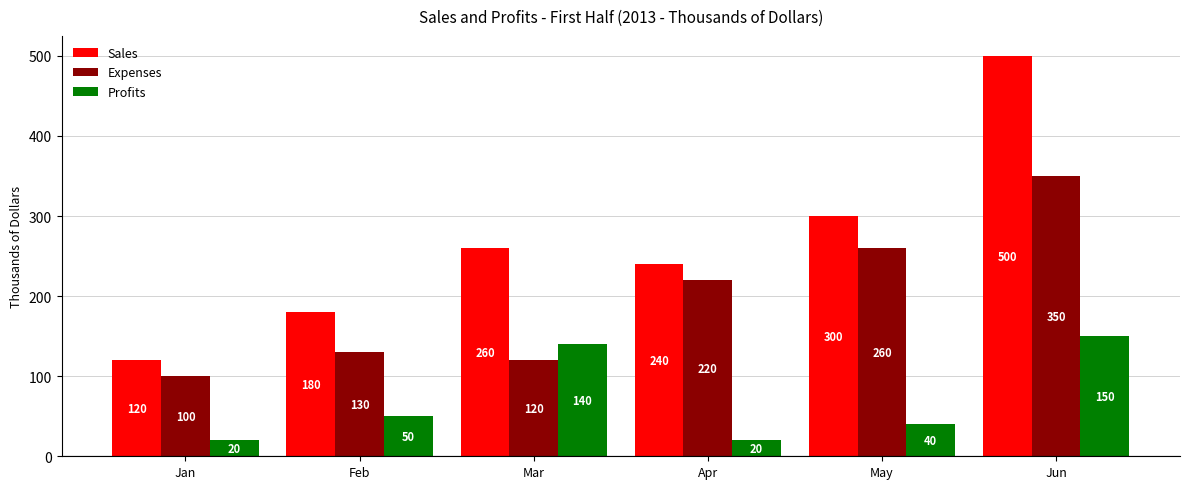

Reading left to right, what are all the values shown in this chart?

Sales: 120	180	260	240	300	500
Expenses: 100	130	120	220	260	350
Profits: 20	50	140	20	40	150